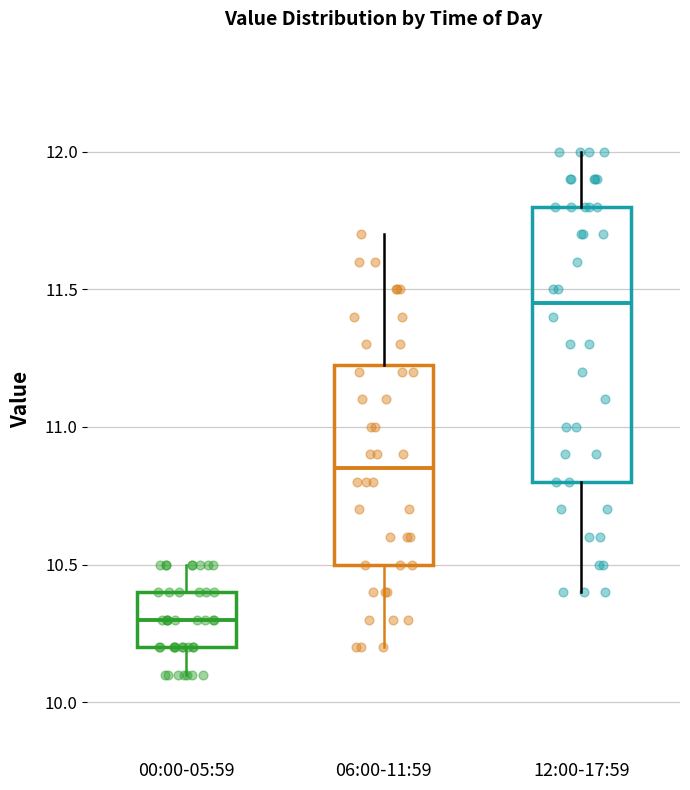

Where does the lower whisker of the box for 06:00-11:59 end on the y-axis? The values are not printed on the chart, so give them approximately, as read against the axis.

10.20